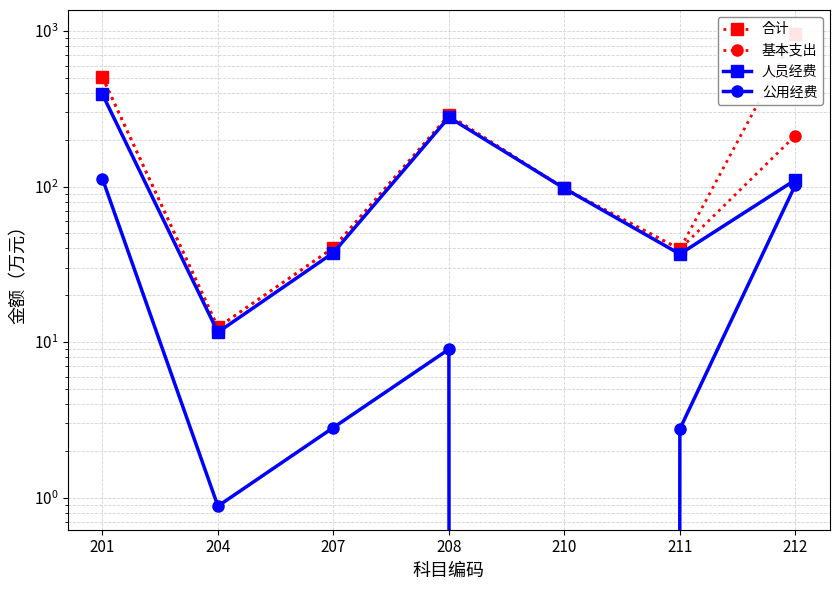

In 合计, how many points are lower than both neighbors (excluding endpoints)?

2